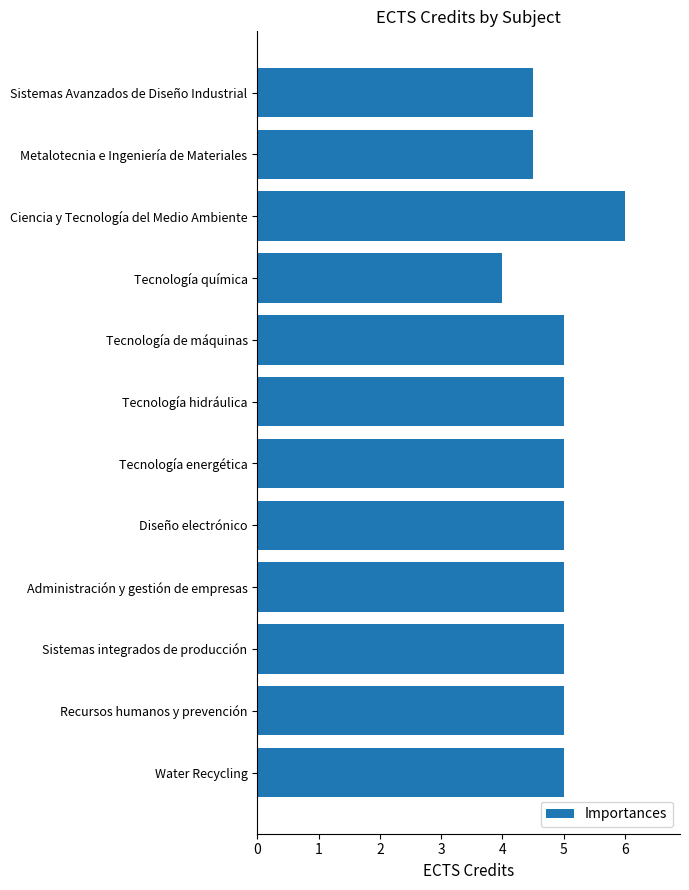

How many values are between 5 and 6?

9